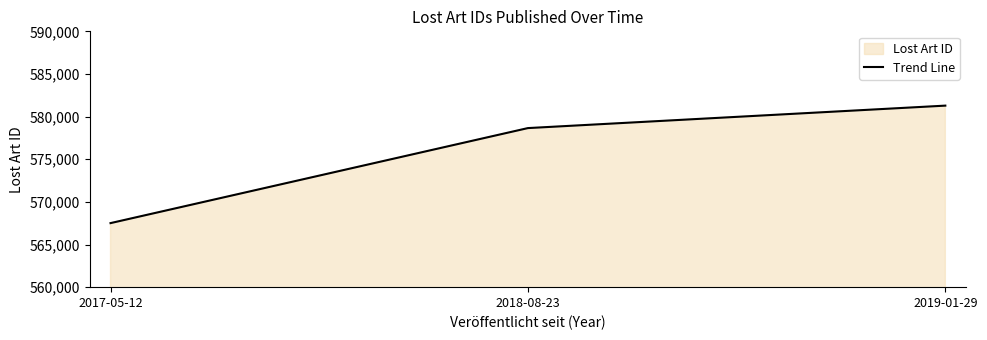

Between 2018-08-23 and 2017-05-12, which is larger?

2018-08-23